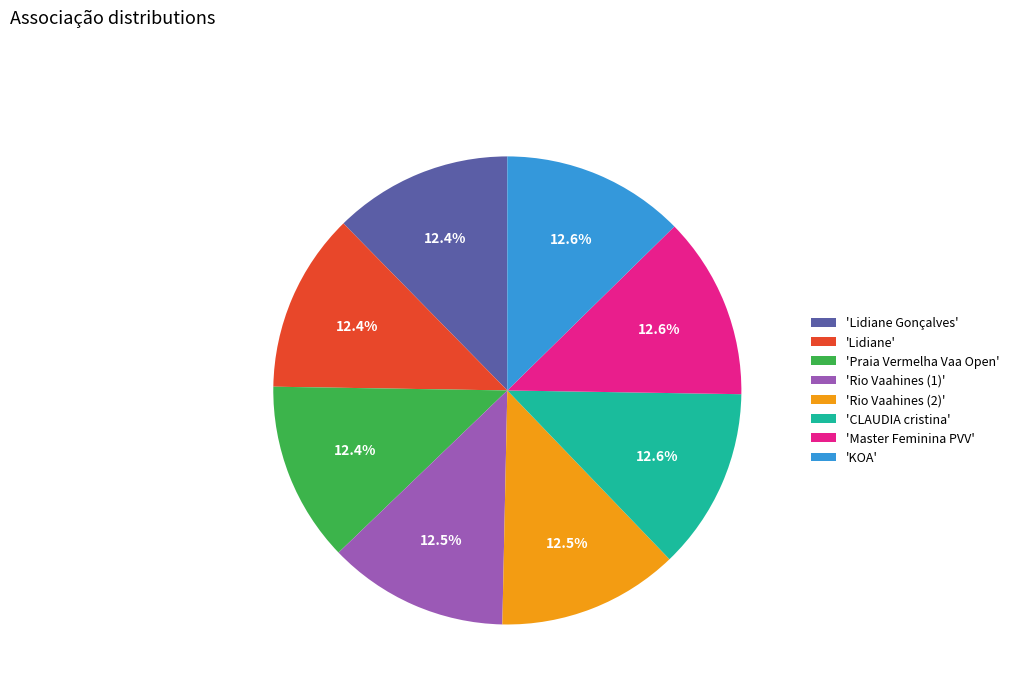

Combined, do 'KOA' and 'Rio Vaahines (1)' account for over 50%?

No